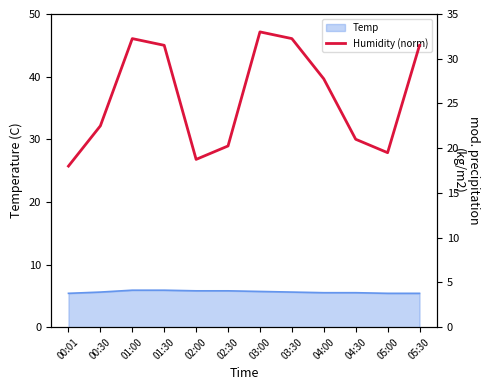

How many lines are shown in the chart?

1